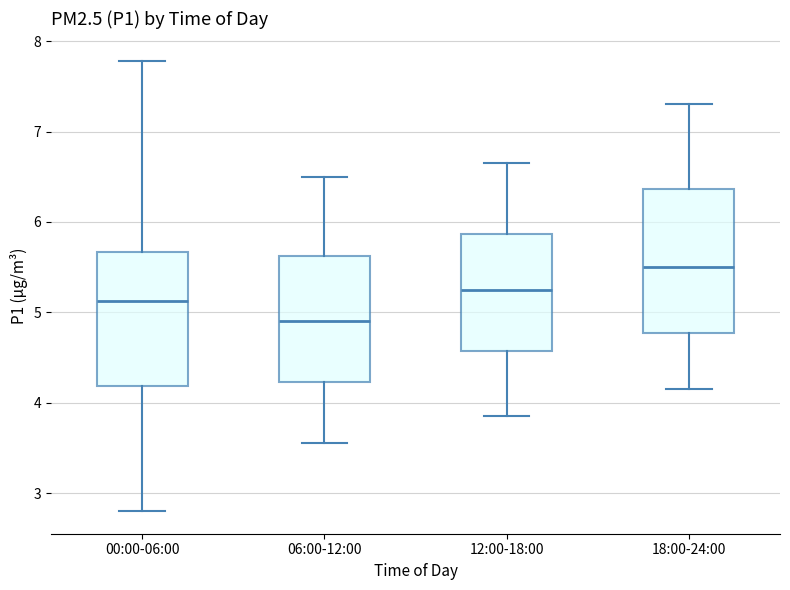

Reading left to right, read every box against the y-axis: the position of its median line, the range the box covers, and the ends of its whiskers. The values are not printed on the chart, so give them approximately, as read against the axis.

00:00-06:00: median 5.1, box 4.2 to 5.7, whiskers 2.8 to 7.8
06:00-12:00: median 4.9, box 4.2 to 5.6, whiskers 3.6 to 6.5
12:00-18:00: median 5.3, box 4.6 to 5.9, whiskers 3.9 to 6.7
18:00-24:00: median 5.5, box 4.8 to 6.4, whiskers 4.2 to 7.3